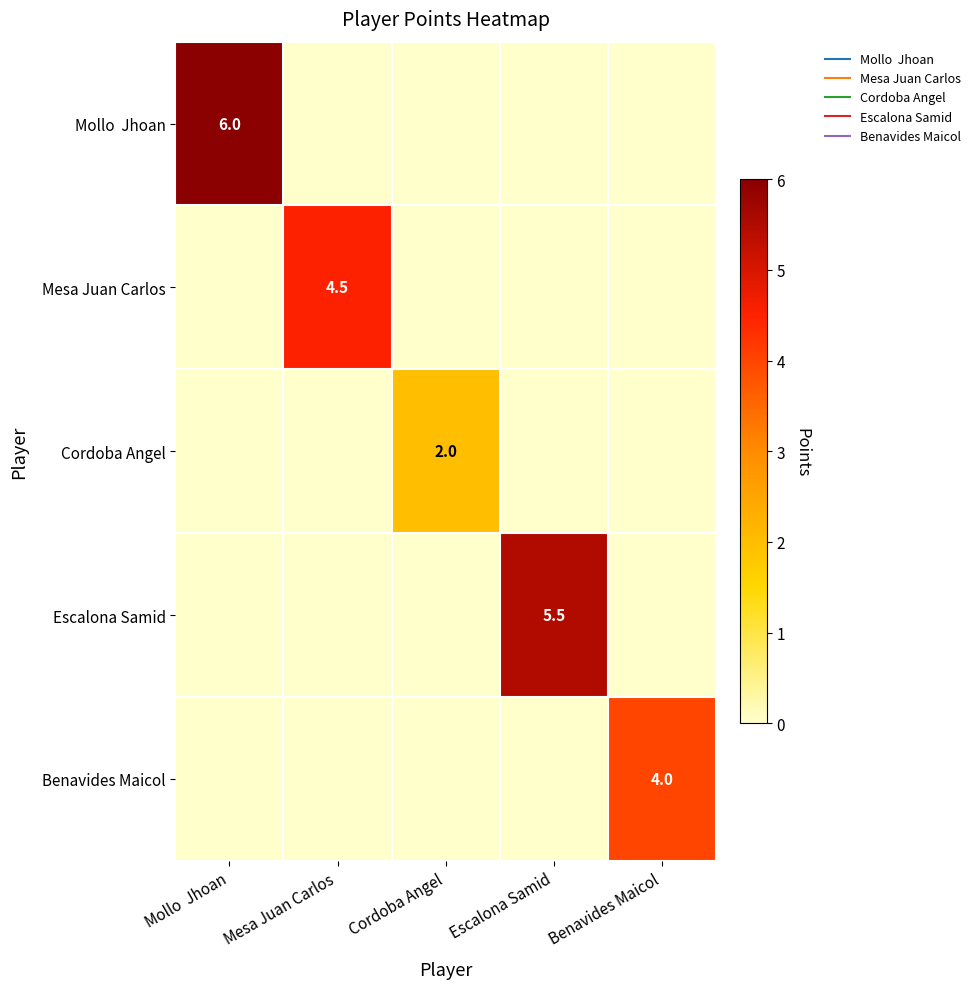

Which category has the highest value in the Escalona Samid series?

Escalona Samid